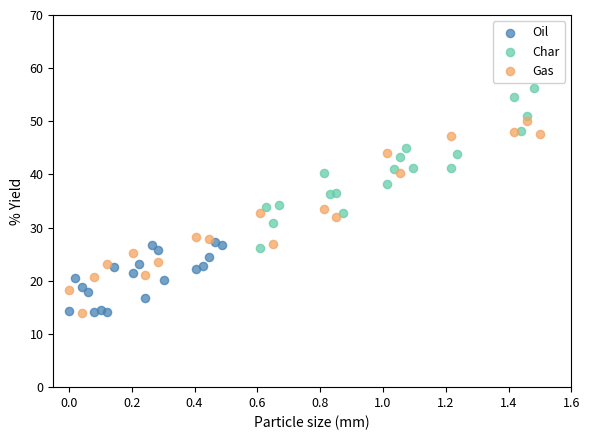

Which series reaches the maximum Y coordinate?

Char